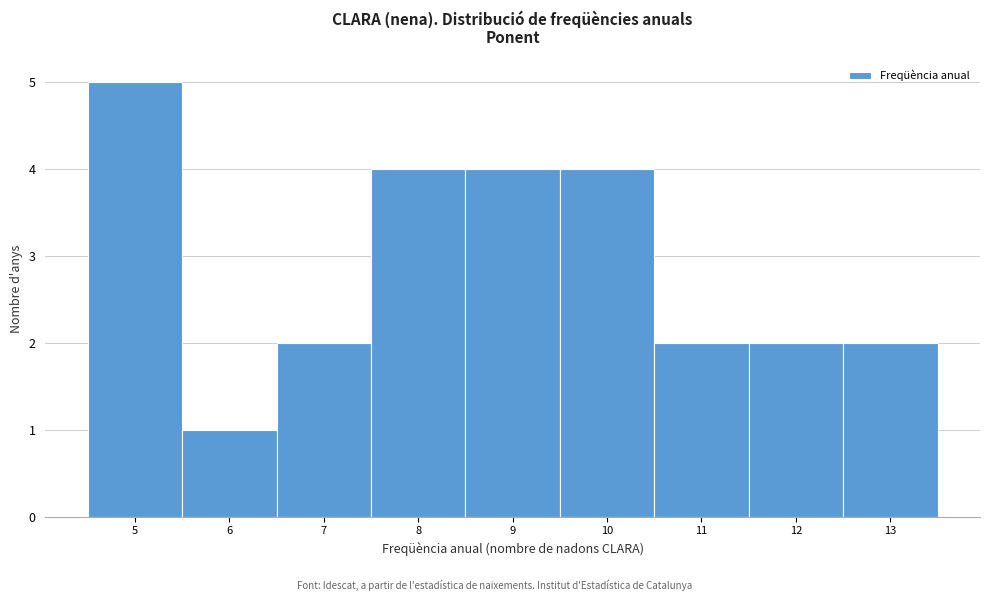

How tall is the bar that spans 8.5 to 9.5 on the x-axis? The values are not printed on the chart, so give them approximately, as read against the axis.

4